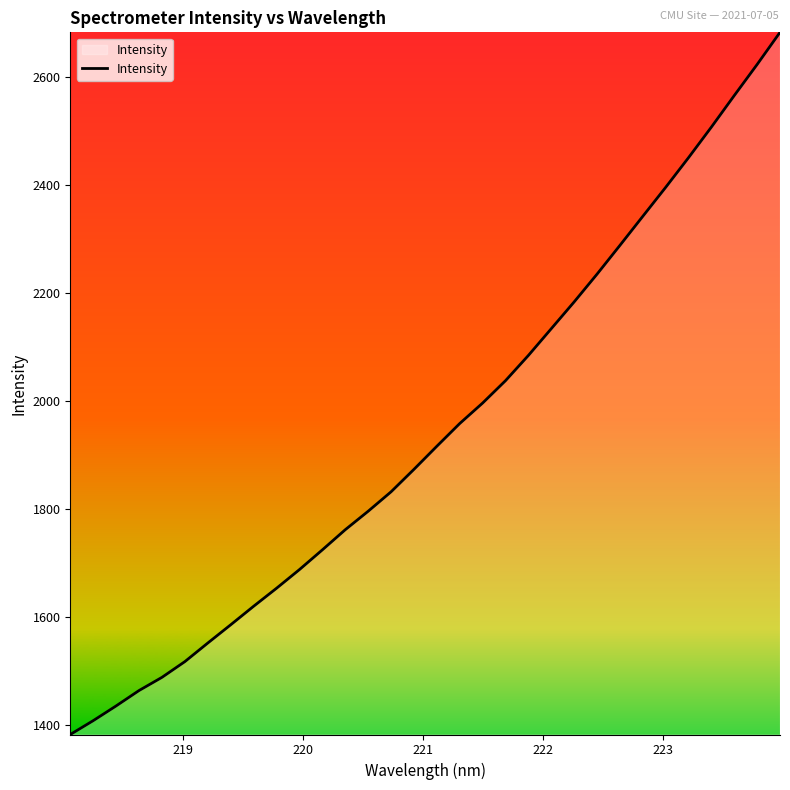

What is the maximum value shown in the chart?

2682.7